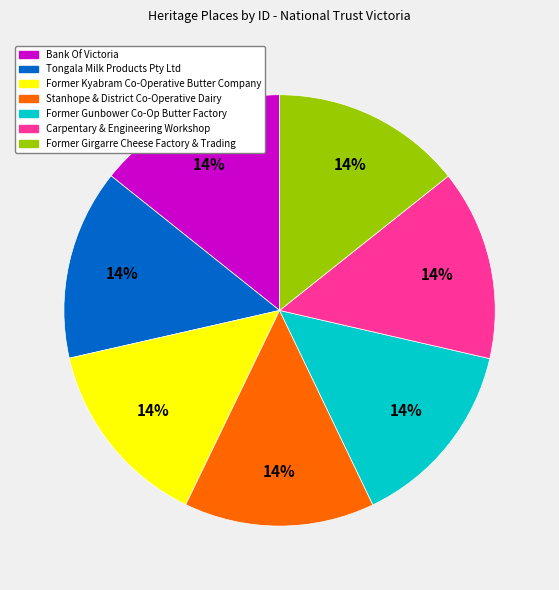

What percentage is the Former Kyabram Co-Operative Butter Company slice, to the nearest percent?

14%